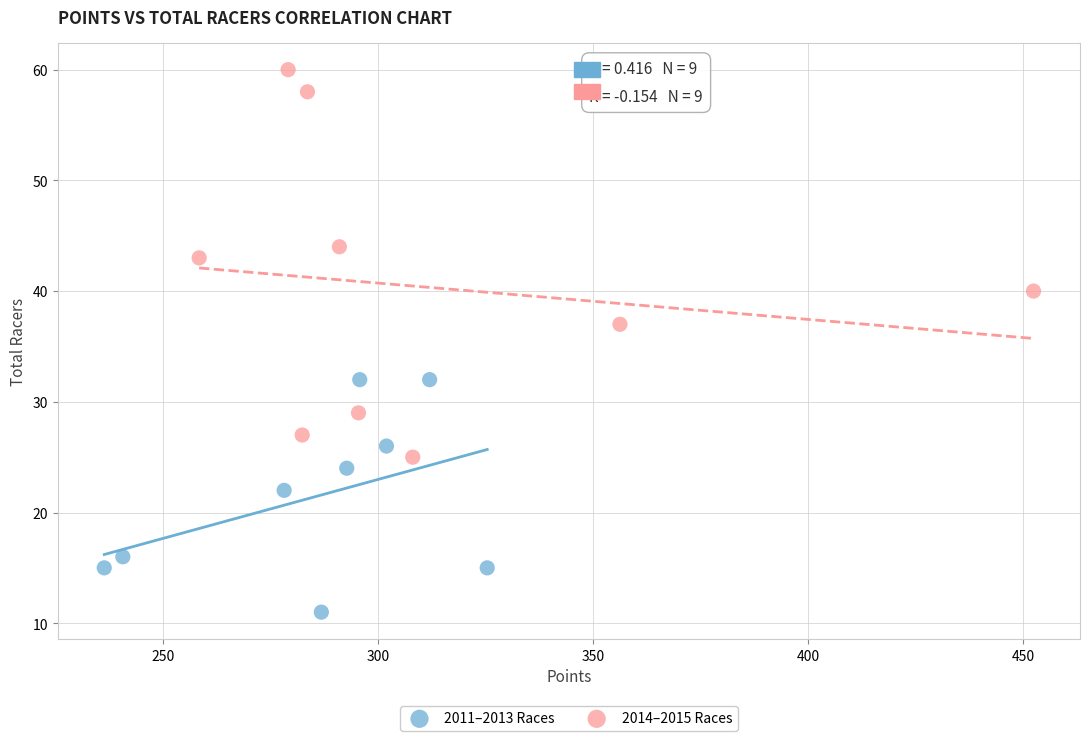

Which series reaches the minimum Y coordinate?

2011–2013 Races